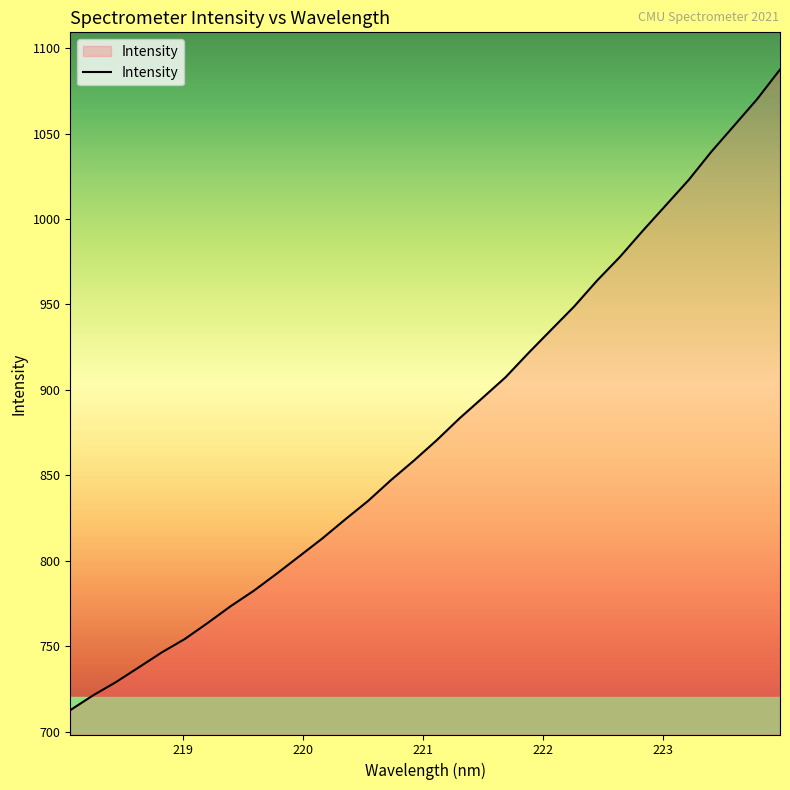

Reading left to right, extract all data points from this chart.

712.6	721.3	729.1	737.8	746.5	754.3	763.7	773.5	782.4	792.4	802.7	813.1	824.2	835.1	847.3	858.6	870.6	883.5	895.4	907.4	921.5	935.2	948.8	963.9	977.8	993.1	1007.9	1022.7	1039.4	1054.7	1070.1	1087.5